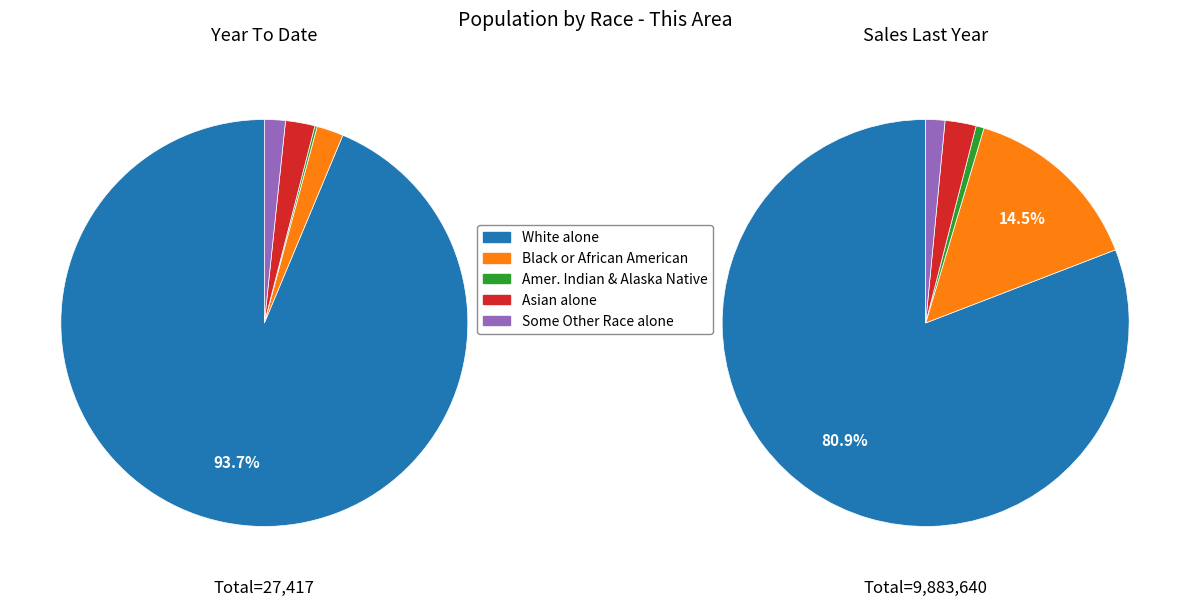

Is it true that Some Other Race alone is 2% of the pie?

True